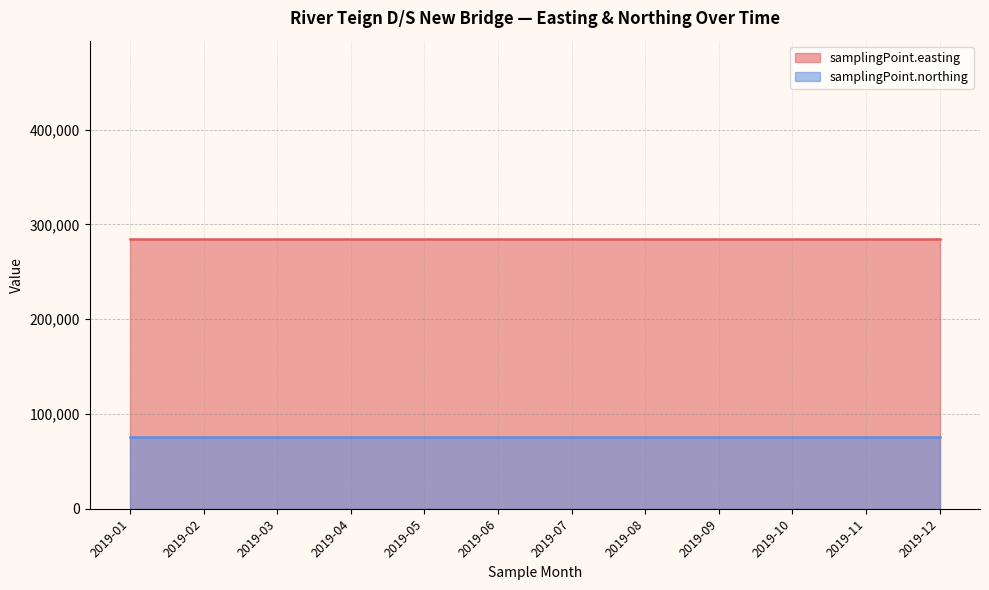

Does the chart display data point markers on the line(s)?

No